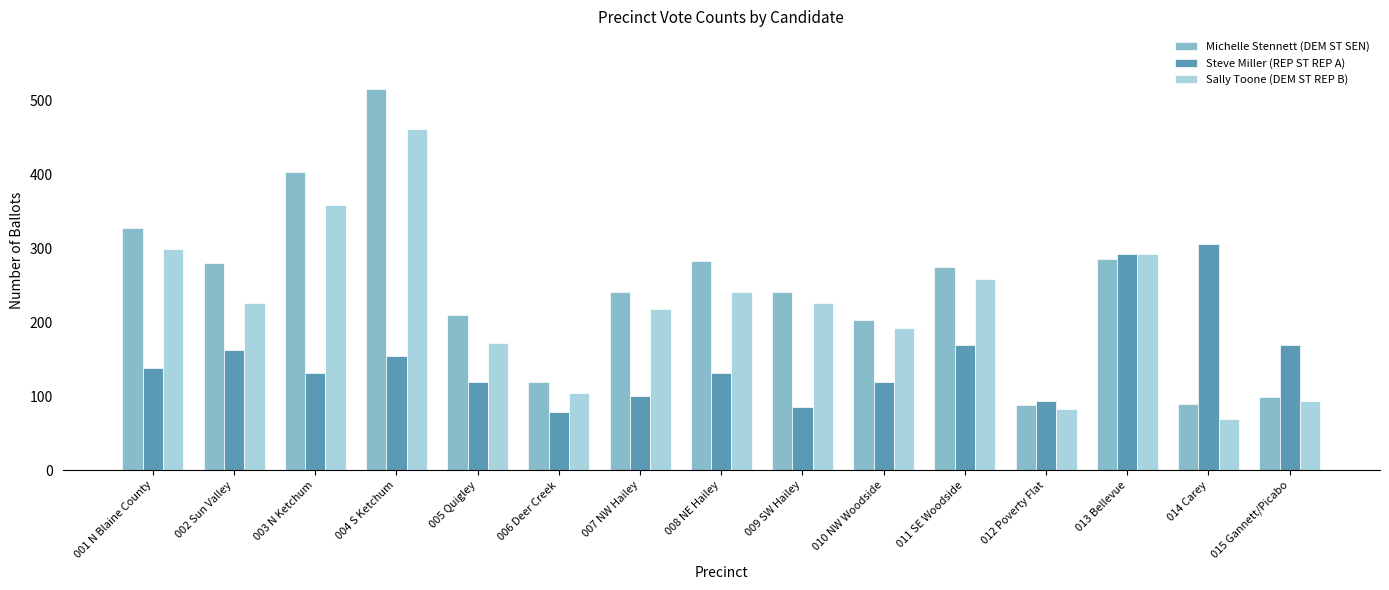

What is the sum of all Michelle Stennett (DEM ST SEN) values?

3661